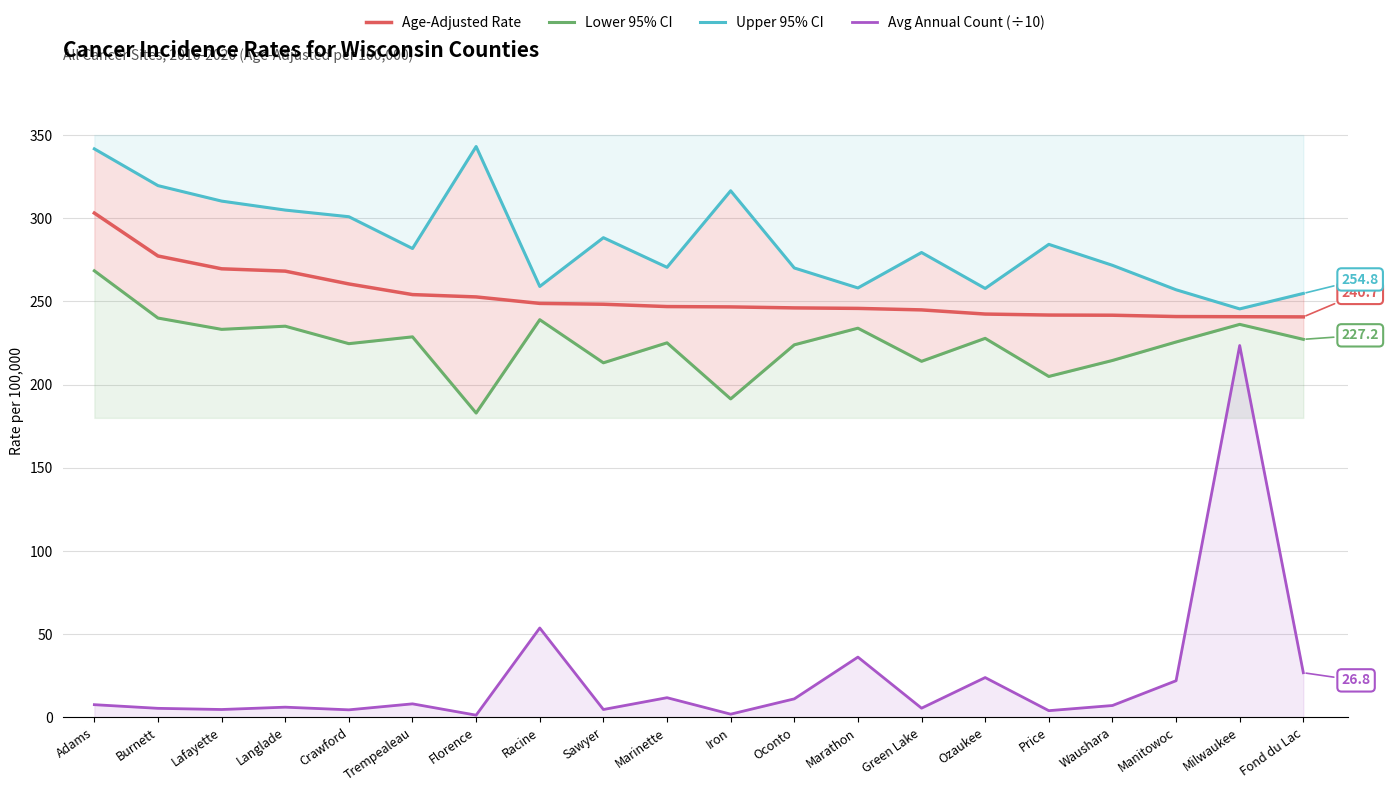

Read the Avg Annual Count (÷10) value at Milwaukee.

223.5